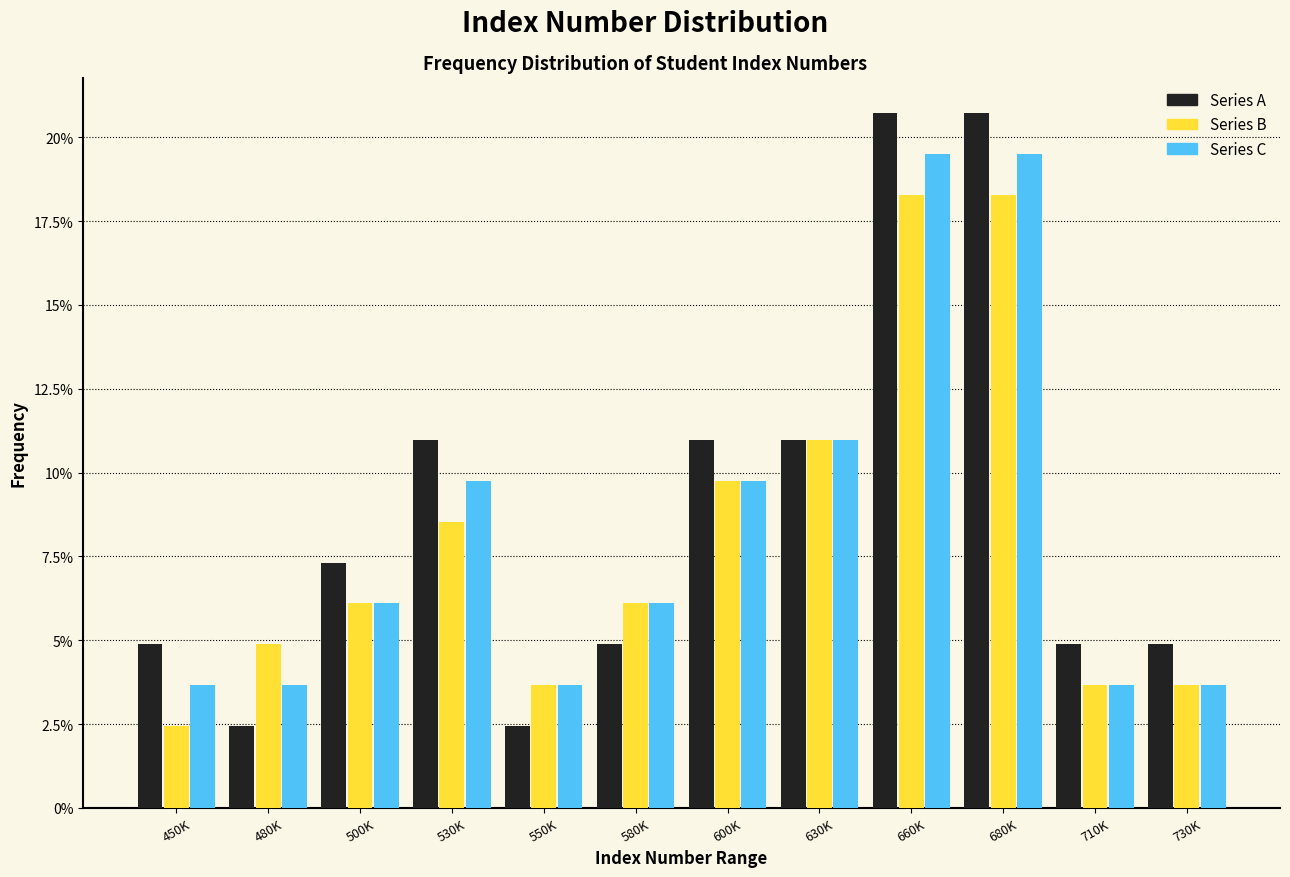

Rank the series by their maximum value, from lowest to highest.

Series B, Series C, Series A